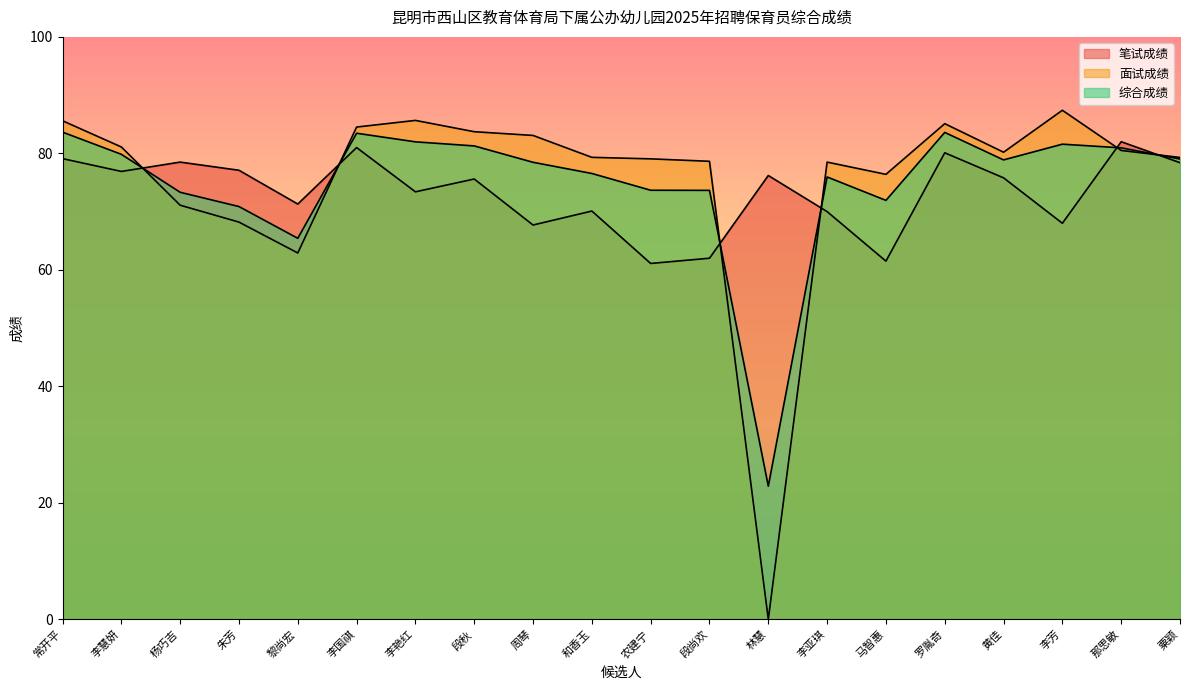

Is the value of 综合成绩 at 段秋 greater than the value of 面试成绩 at 黎尚宏?

Yes